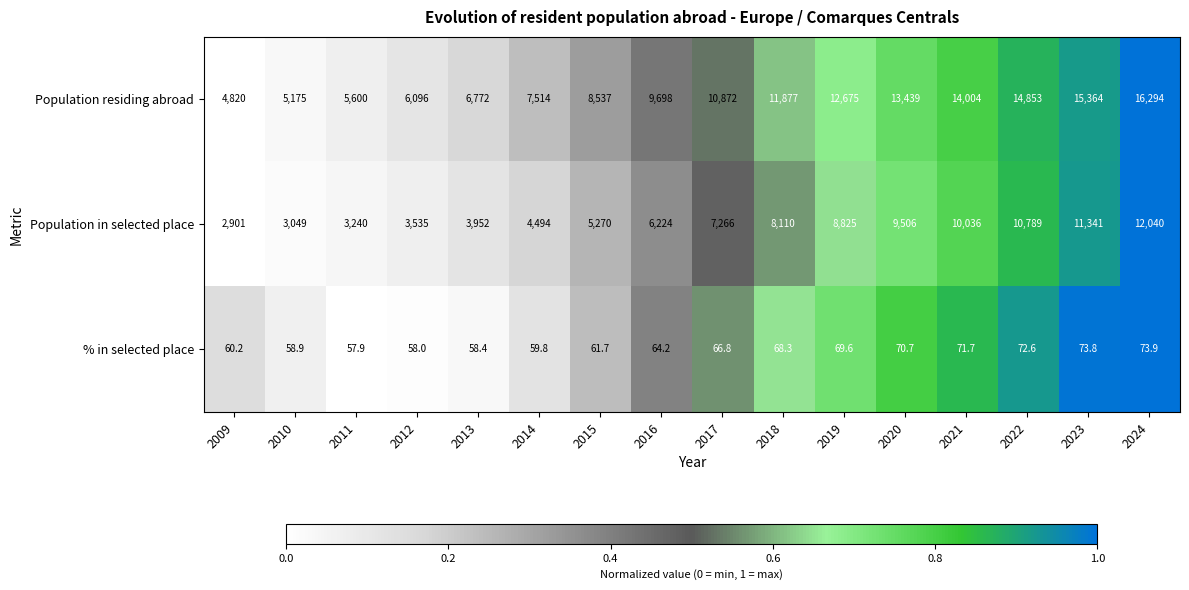

The Population in selected place series shows 10789.0 at 2022. True or false?

True